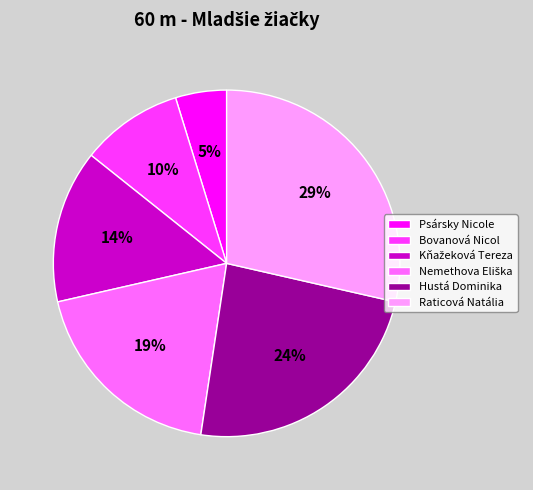

Does any single category account for the majority?

No